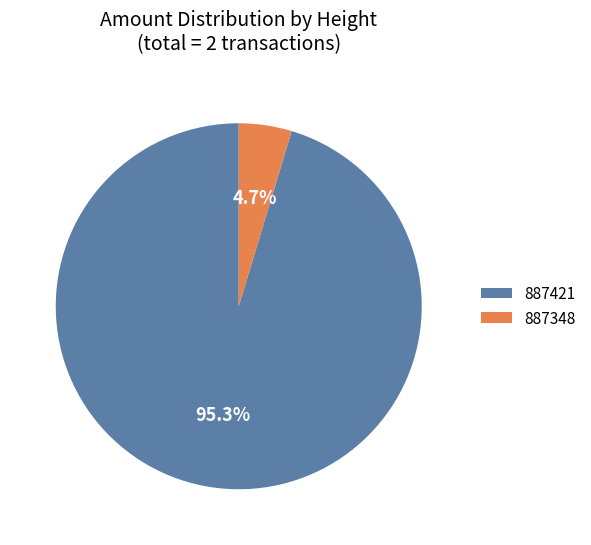

Rank the categories by value from lowest to highest.

887348, 887421